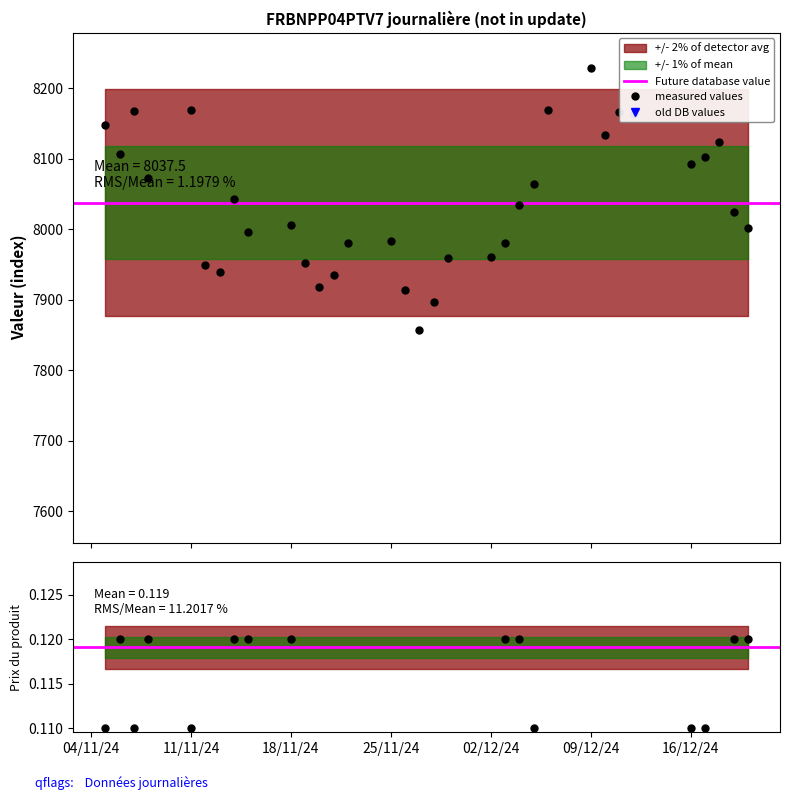

What is the maximum value for measured values?

8228.2